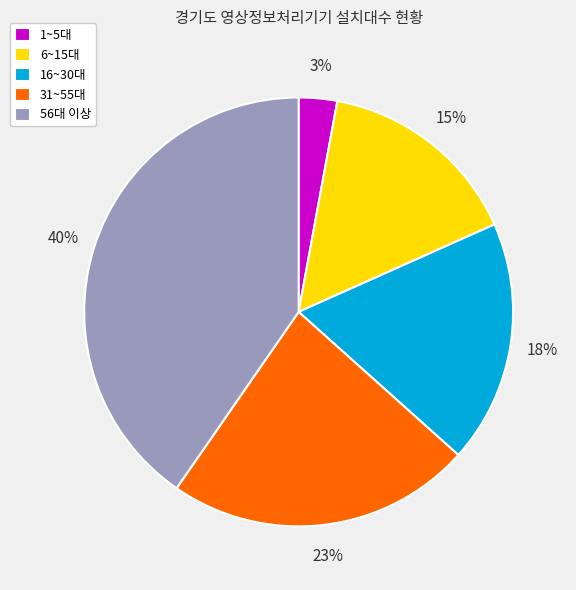

To the nearest percent, what is the average slice percentage?

20%